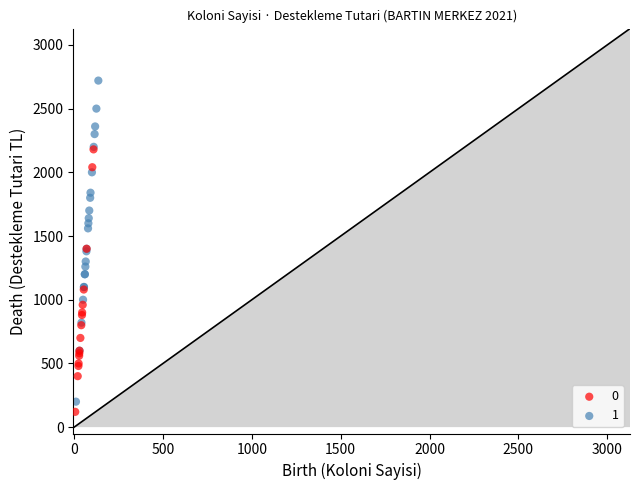

Which series contains the lowest Y value?

0